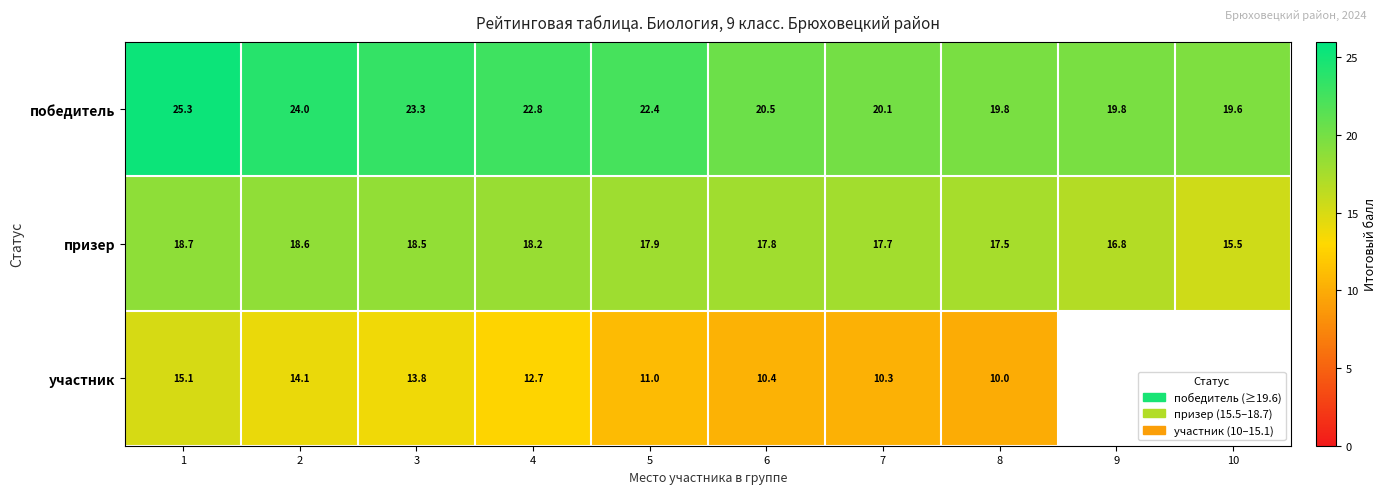

What is the difference between the highest and lowest values at 1?

10.2